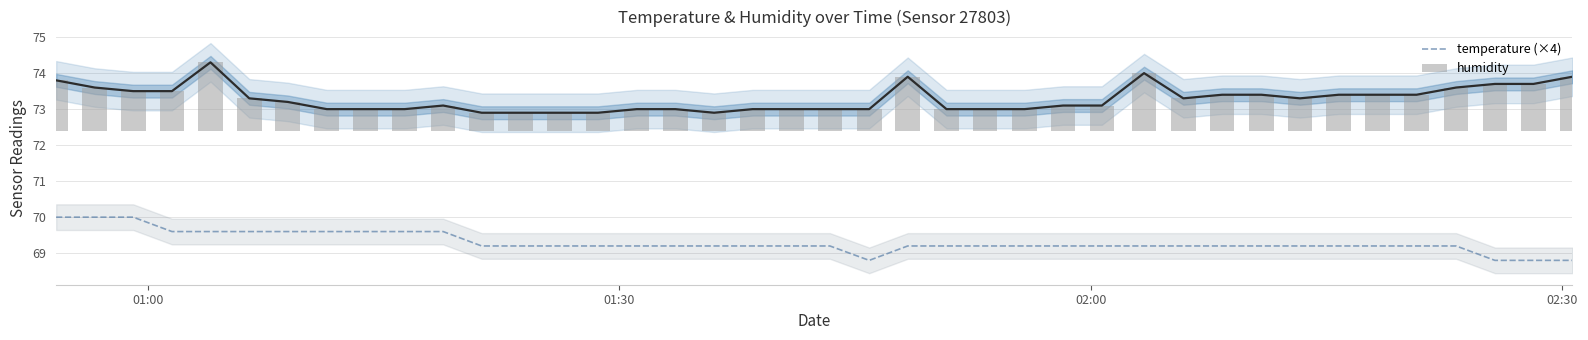

What is the smallest value displayed?

0.5